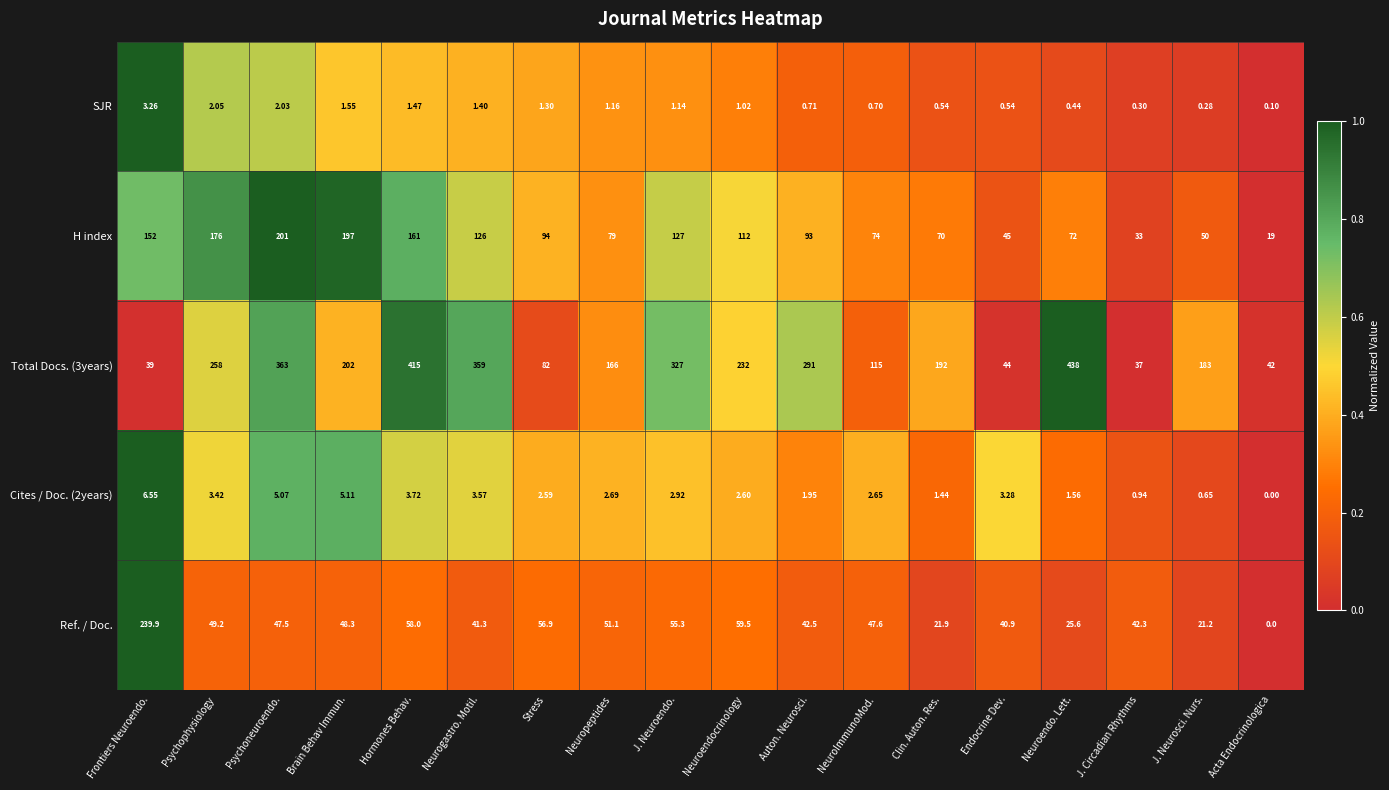

Which label corresponds to the smallest value in the chart?

Acta Endocrinologica